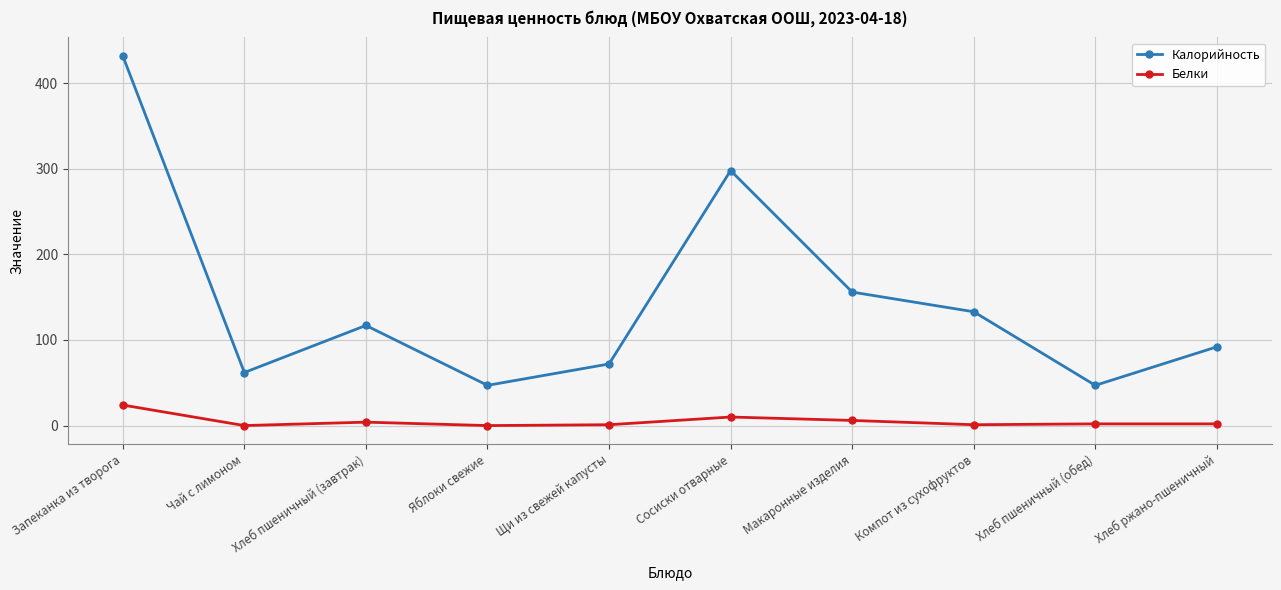

The Калорийность series shows 187 at Компот из сухофруктов. True or false?

False